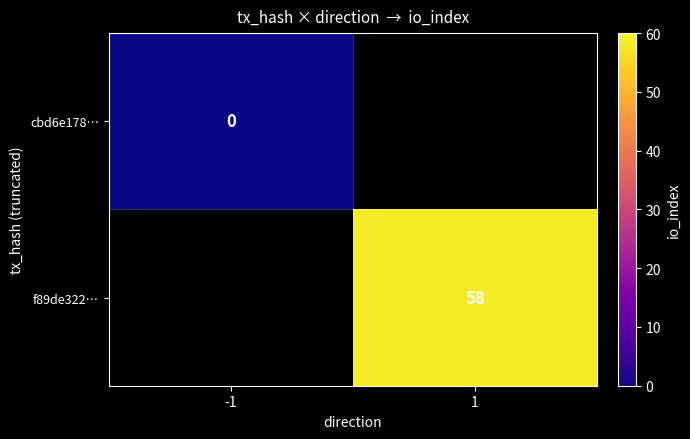

How many series are shown in this chart?

2